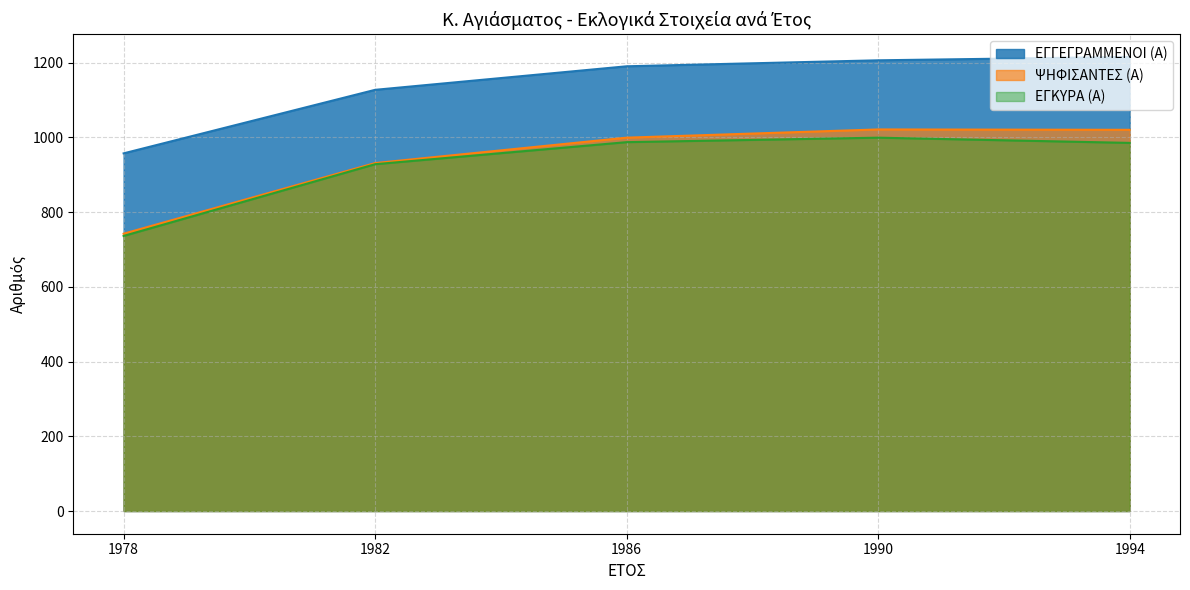

Reading right to left, list all the values displayed in this chart.

ΕΓΓΕΓΡΑΜΜΕΝΟΙ (Α): 1215	1206	1190	1127	957
ΨΗΦΙΣΑΝΤΕΣ (Α): 1020	1021	999	931	742
ΕΓΚΥΡΑ (Α): 985	999	987	928	736